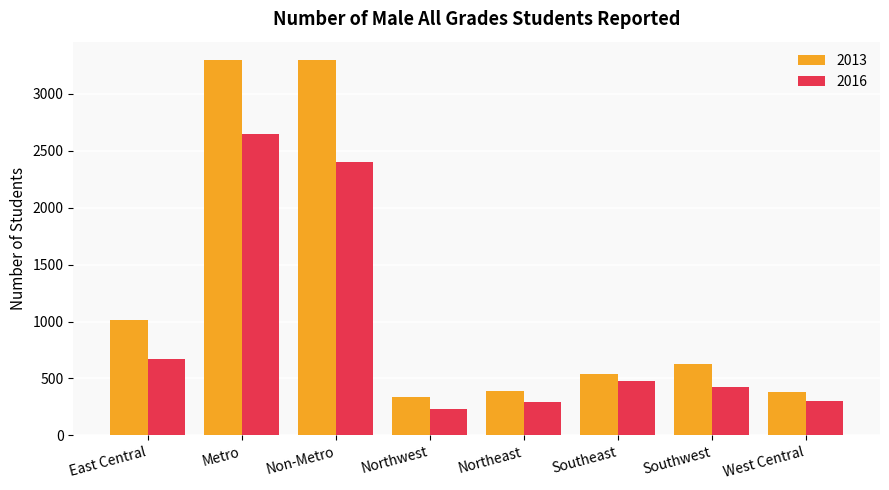

What is the difference between the highest and lowest values at Northeast?

103